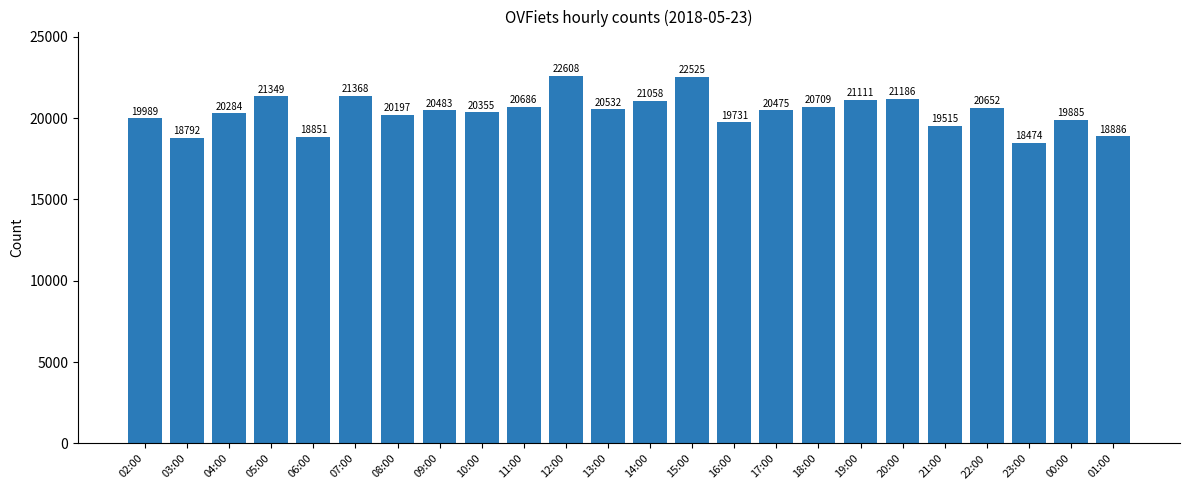

What position from the right is 03:00?

23